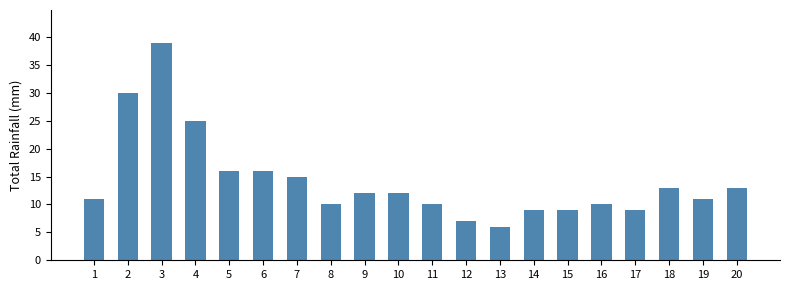

Reading left to right, what are all the values shown in this chart?

1=11	2=30	3=39	4=25	5=16	6=16	7=15	8=10	9=12	10=12	11=10	12=7	13=6	14=9	15=9	16=10	17=9	18=13	19=11	20=13